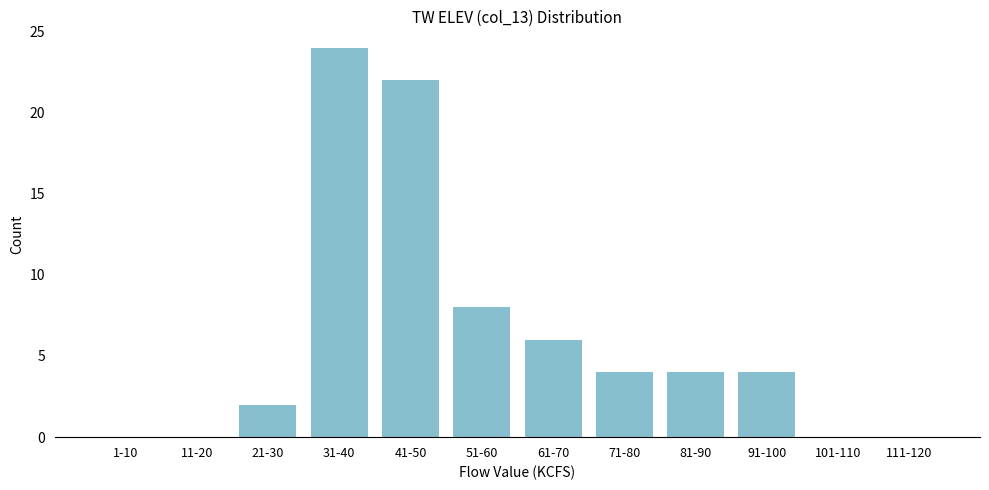

Reading left to right, extract all data points from this chart.

1-10=0	11-20=0	21-30=2	31-40=24	41-50=22	51-60=8	61-70=6	71-80=4	81-90=4	91-100=4	101-110=0	111-120=0